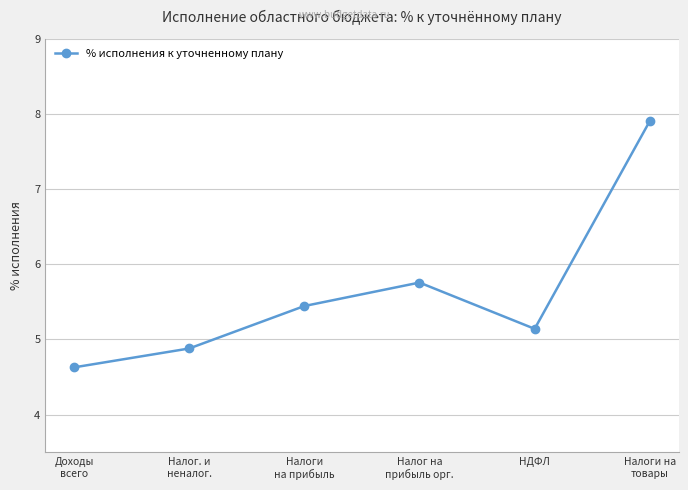

What is the difference between the maximum and second lowest values?

3.0